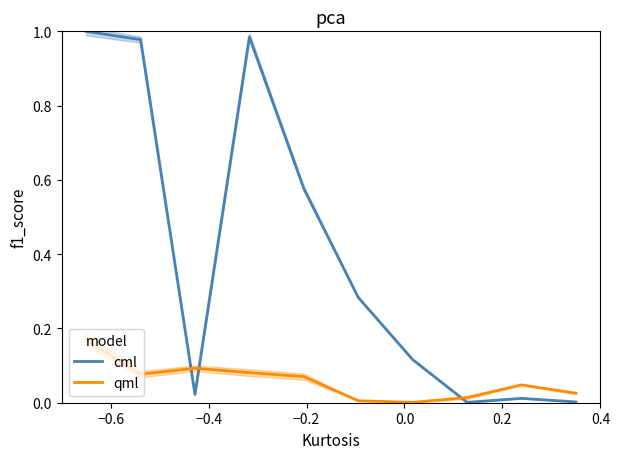

What are all the series names shown in the legend?

cml, qml